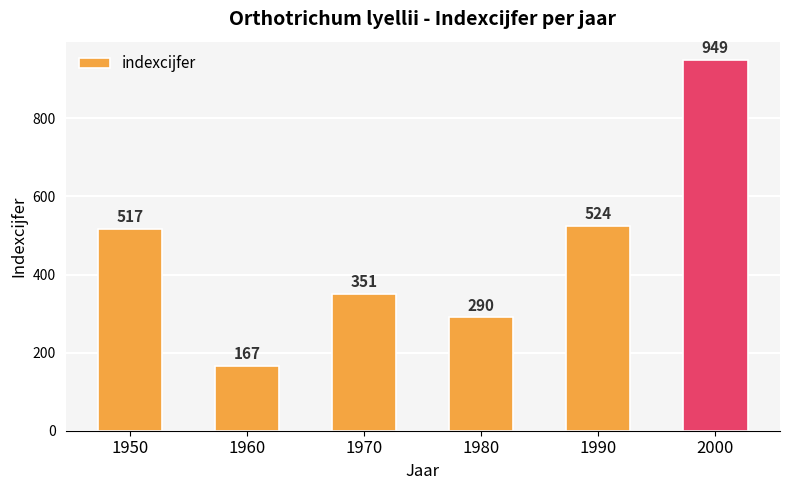

The value at 1980 is 423. True or false?

False